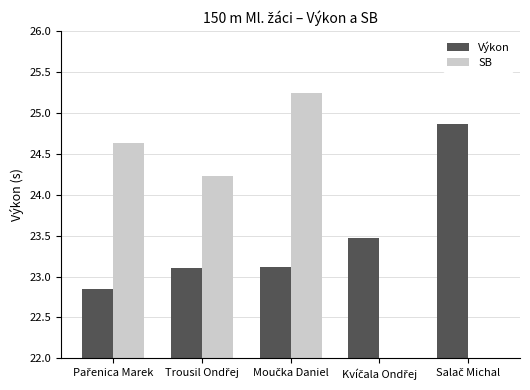

What is the value of the Výkon bar at the 5th from the left?

24.9